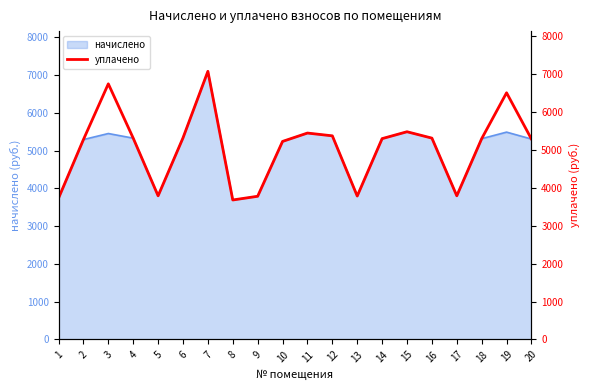

How many interior local peaks (higher than both neighbors) does the data have?

5